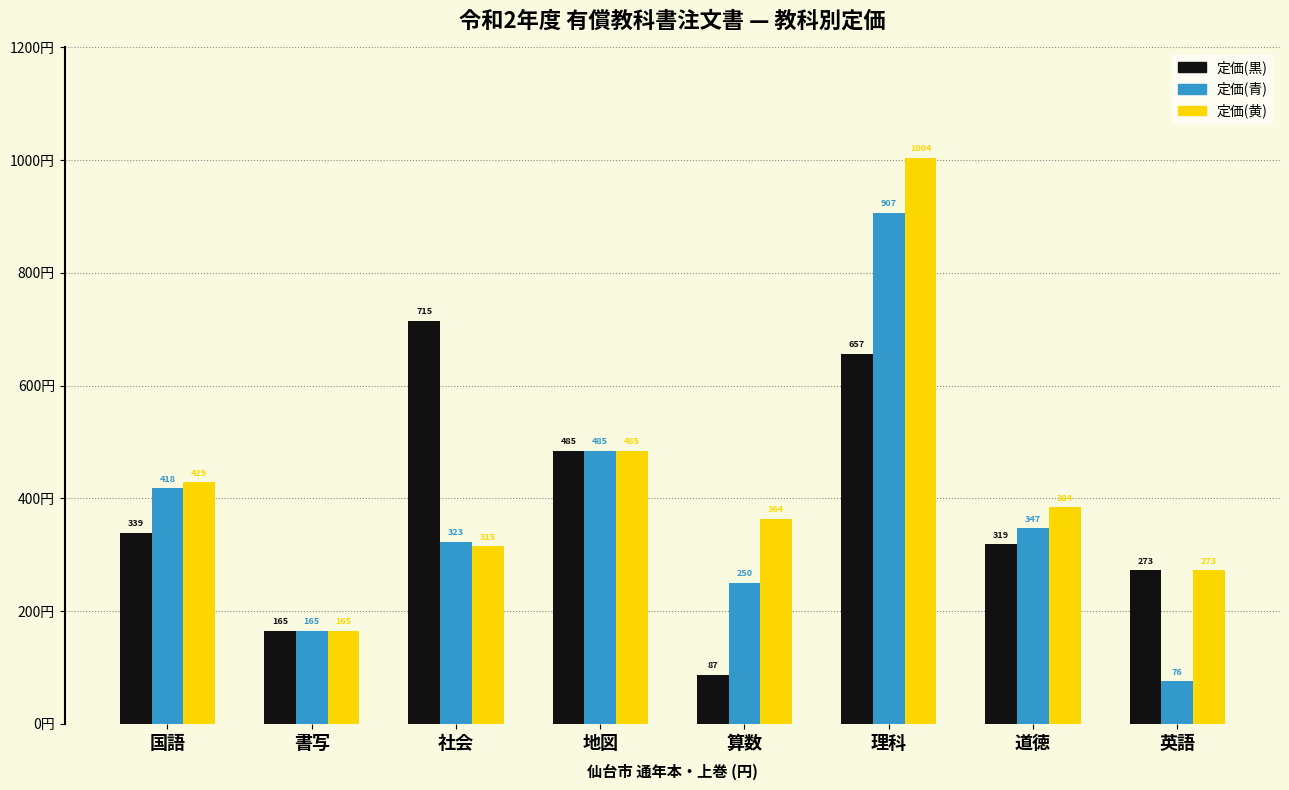

What is the value of the 定価(黒) bar at the 6th from the left?

657